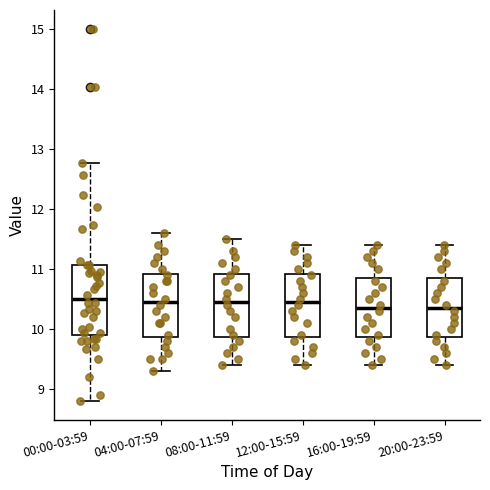

Reading left to right, transcribe this box plot: for each box, give where its median line is, the range the box spans, and where its two whiskers end, as read against the y-axis. The values are not printed on the chart, so give them approximately, as read against the axis.

00:00-03:59: median 10.5, box 9.9 to 11.1, whiskers 8.8 to 12.8
04:00-07:59: median 10.5, box 9.9 to 10.9, whiskers 9.3 to 11.6
08:00-11:59: median 10.5, box 9.9 to 10.9, whiskers 9.4 to 11.5
12:00-15:59: median 10.5, box 9.9 to 10.9, whiskers 9.4 to 11.4
16:00-19:59: median 10.4, box 9.9 to 10.9, whiskers 9.4 to 11.4
20:00-23:59: median 10.4, box 9.9 to 10.9, whiskers 9.4 to 11.4